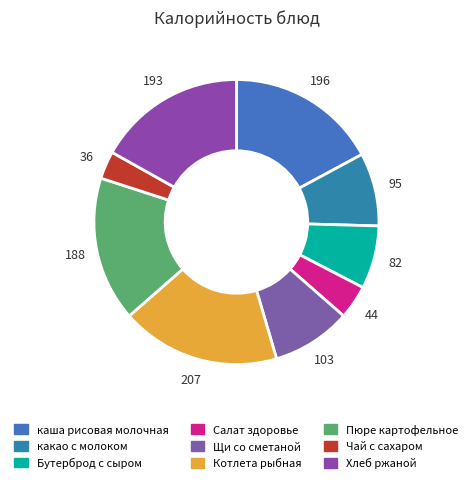

Rank the categories by value from highest to lowest.

Котлета рыбная, каша рисовая молочная, Хлеб ржаной, Пюре картофельное, Щи со сметаной, какао с молоком, Бутерброд с сыром, Салат здоровье, Чай с сахаром